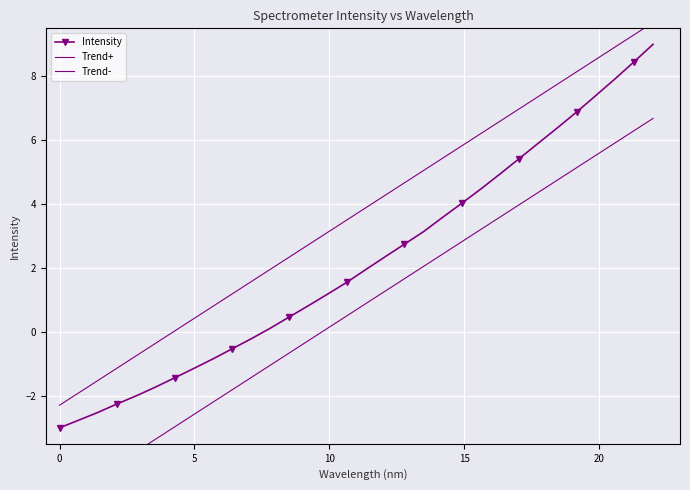

What is the maximum value for Intensity?

9.0